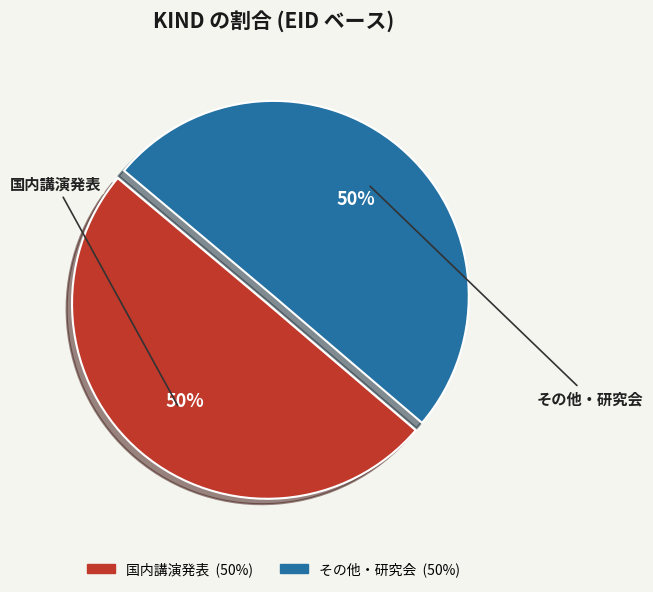

To the nearest percent, what is the average slice percentage?

50%